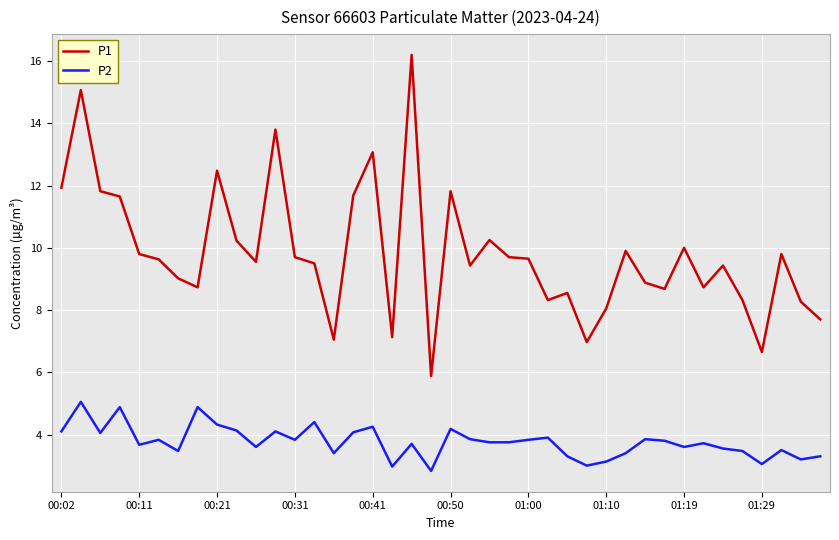

What is the maximum value shown in the chart?

16.2